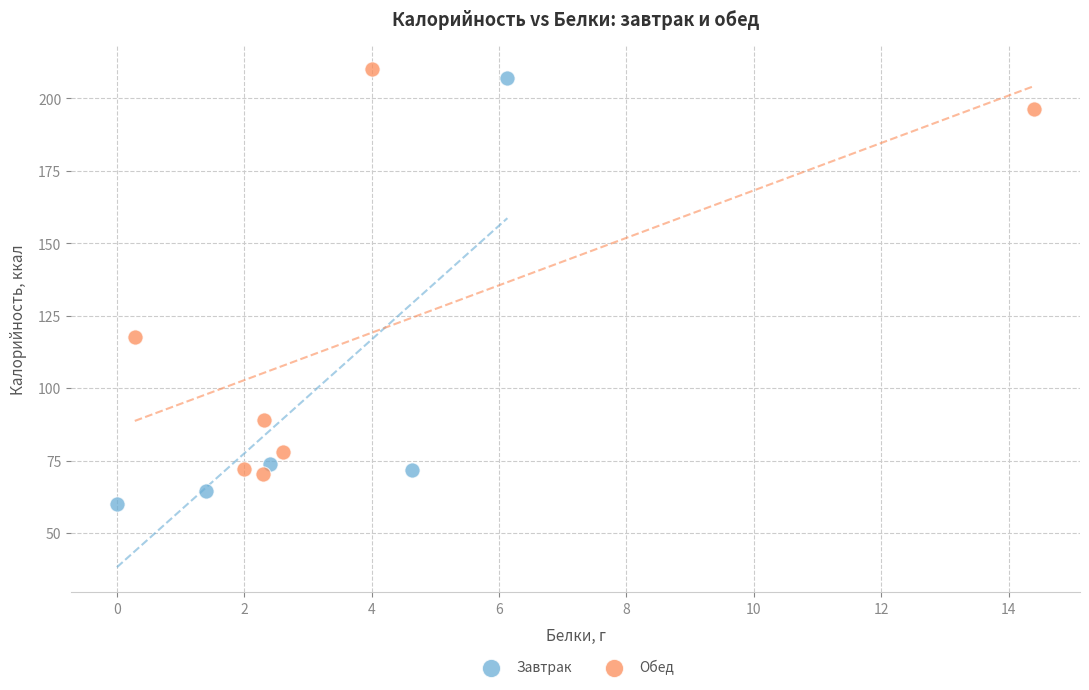

Which series contains the lowest Y value?

Завтрак